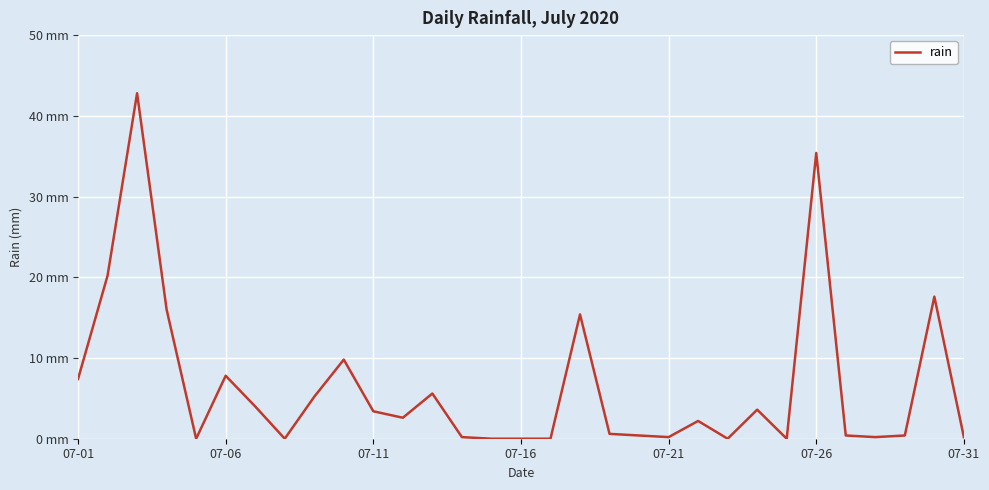

Does the chart have visible grid lines?

Yes